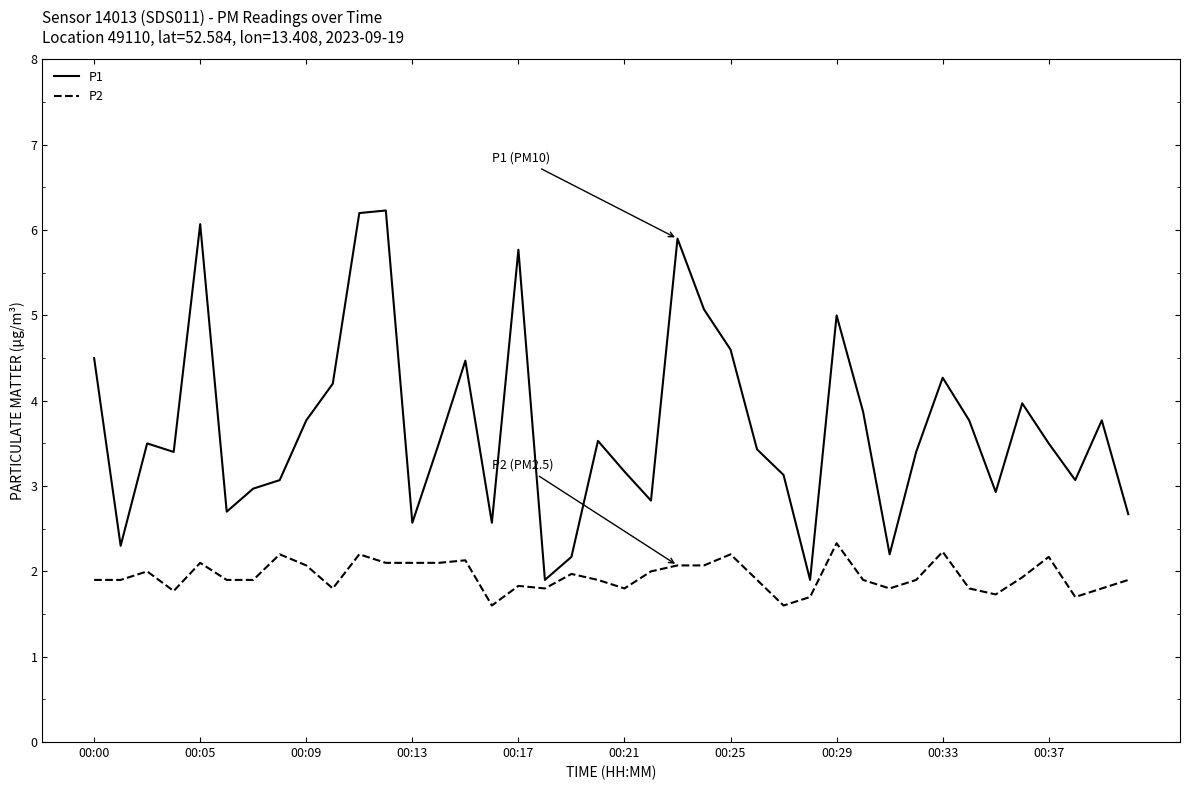

What is the difference between the maximum and minimum values in the P1 series?

4.3